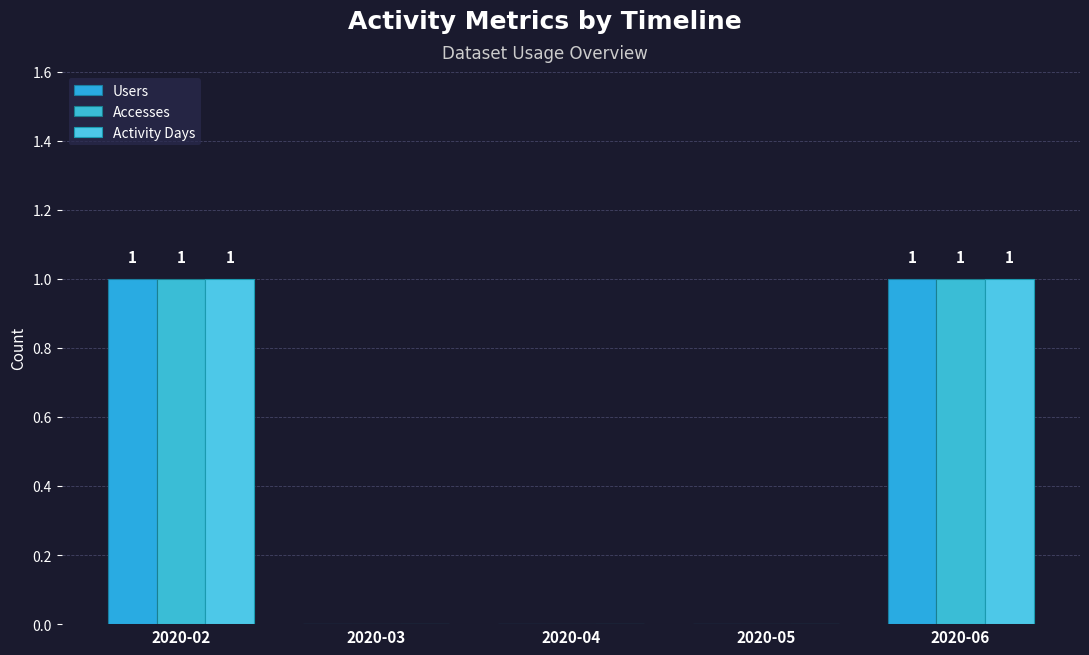

Is the value of Users at 2020-04 greater than the value of Accesses at 2020-04?

No